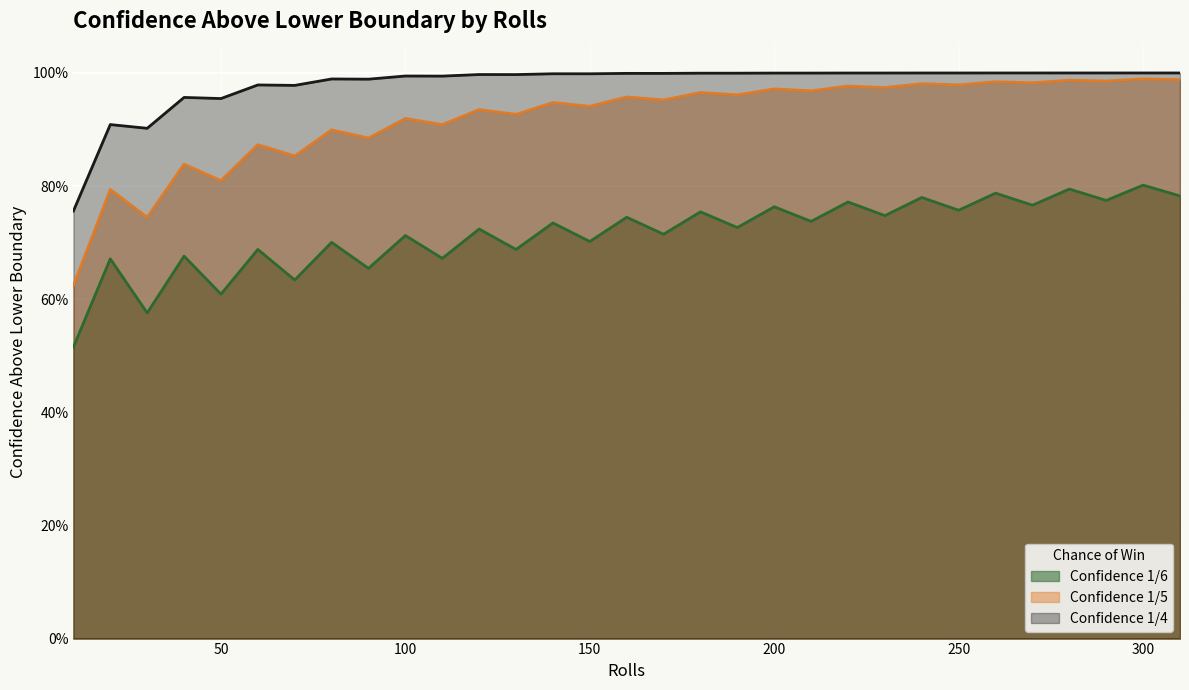

What is the difference between the highest and lowest values at 240?

0.2